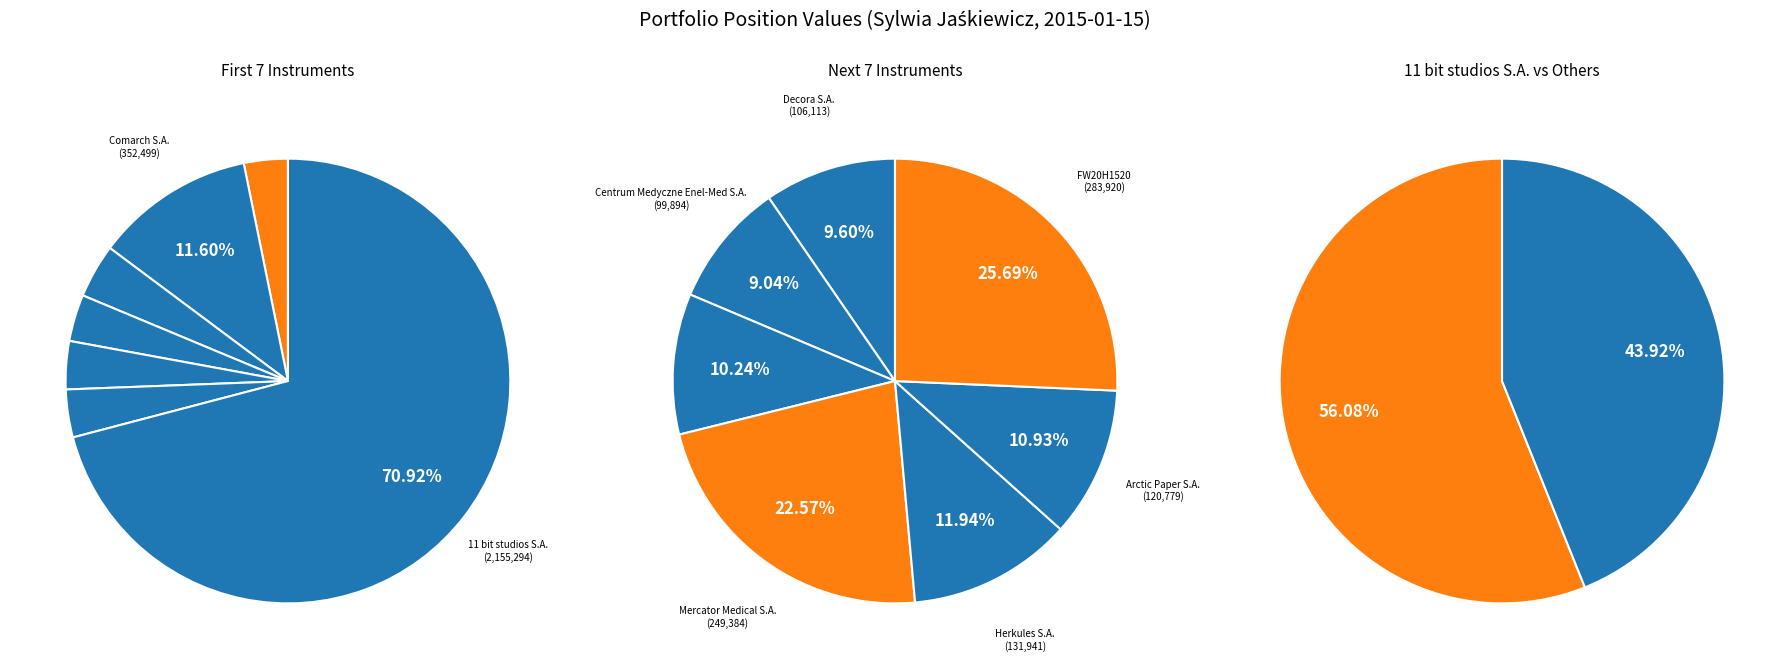

To the nearest percent, what portion does Grupa Duon S.A. represent?

2%